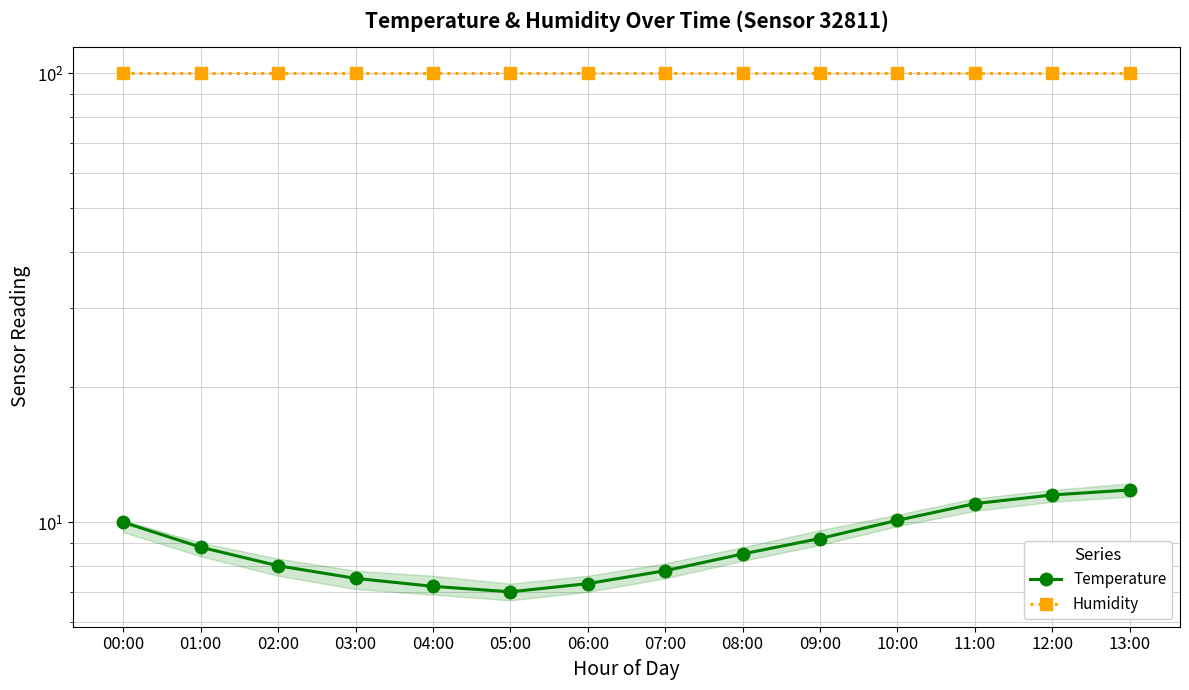

How many lines are shown in the chart?

2